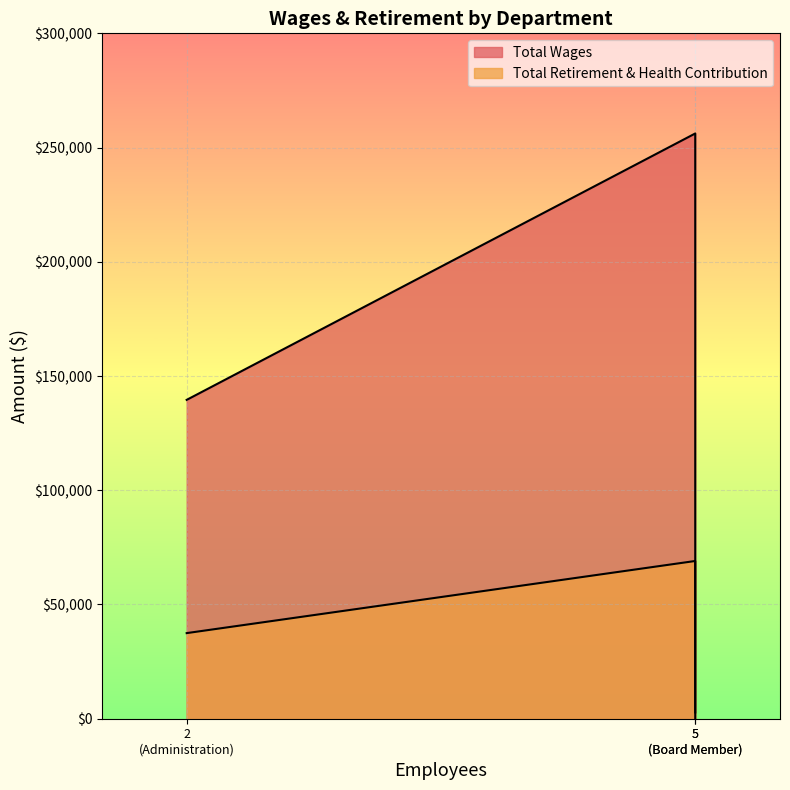

What are all the series names shown in the legend?

Total Wages, Total Retirement & Health Contribution